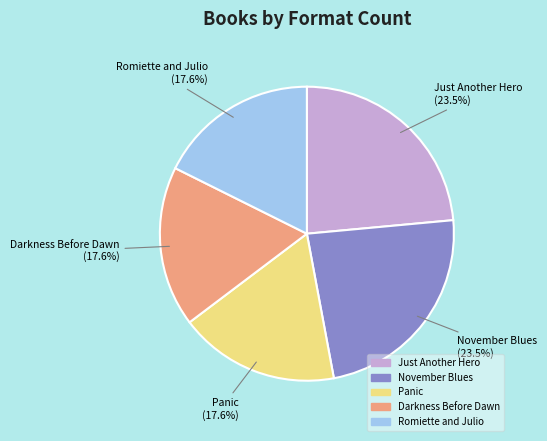

Between Just Another Hero and Romiette and Julio, which is larger?

Just Another Hero